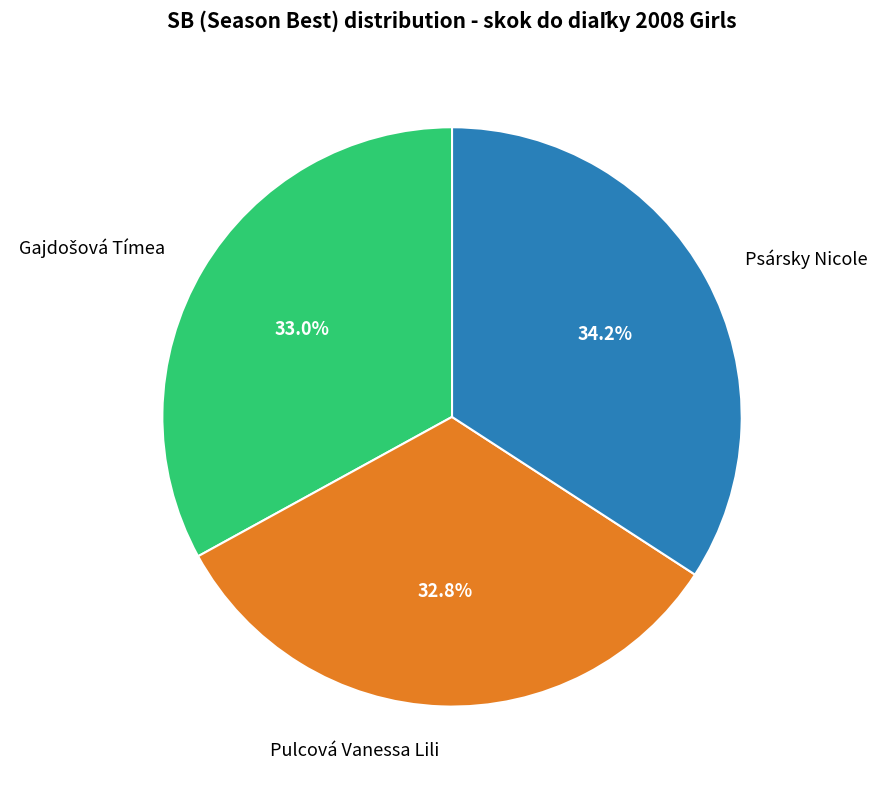

Do Pulcová Vanessa Lili and Psársky Nicole together represent more than half of the pie?

Yes